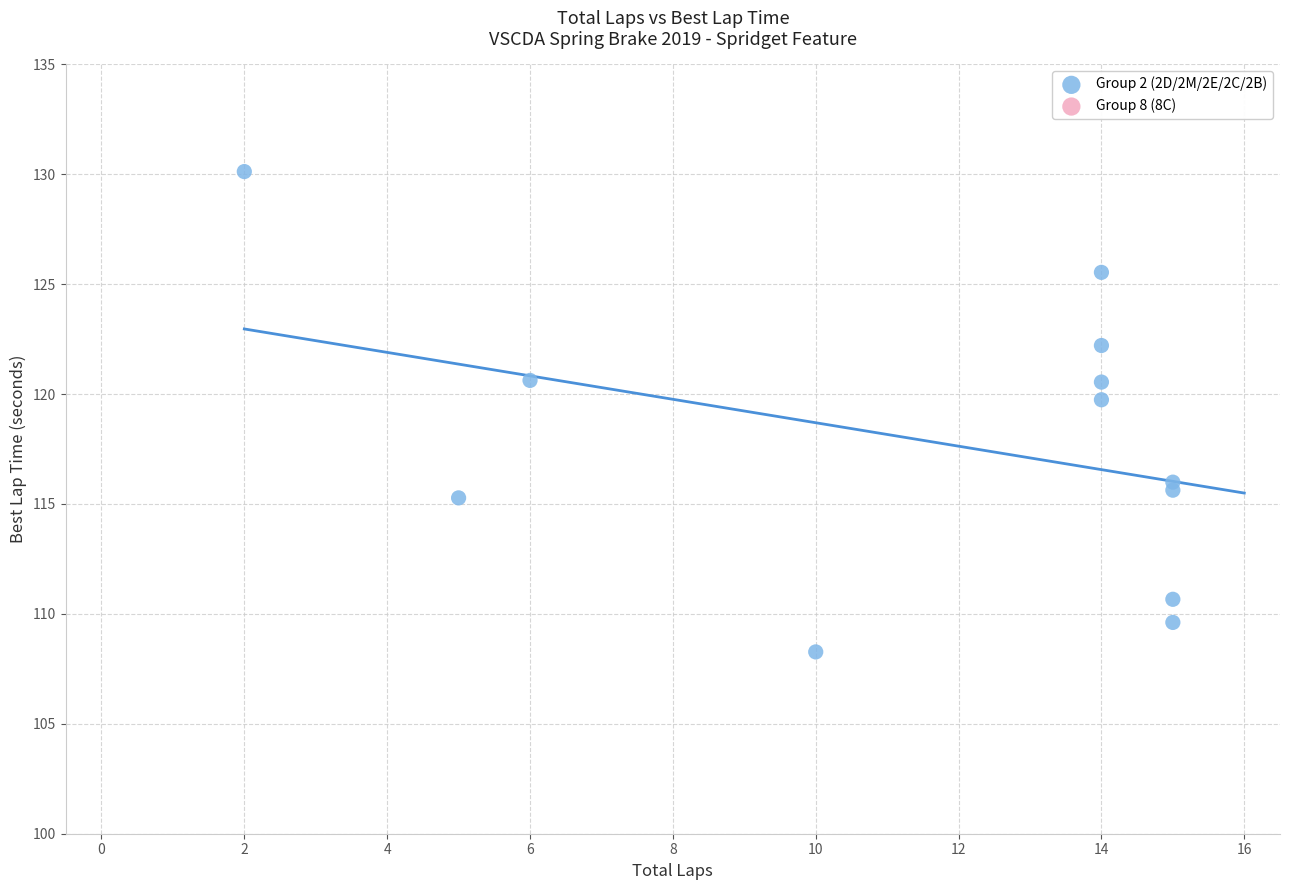

What Y value in the scatter plot is closest to 119?

119.7